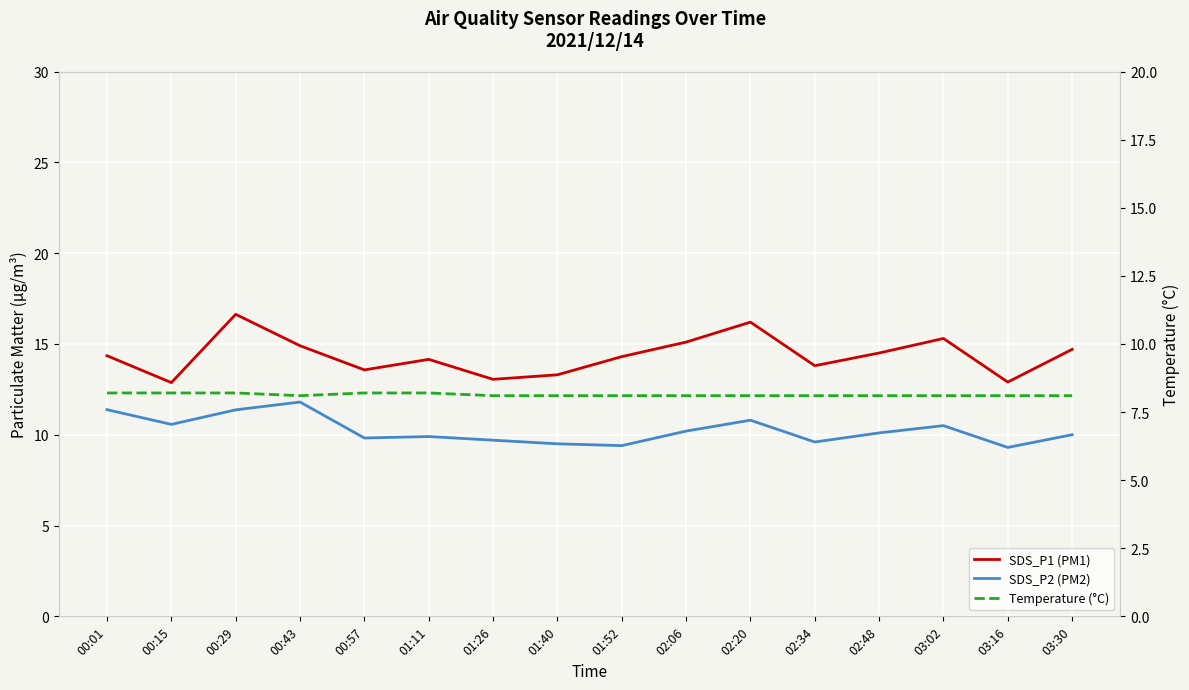

Which has a higher value, 01:52 or 02:06?

02:06